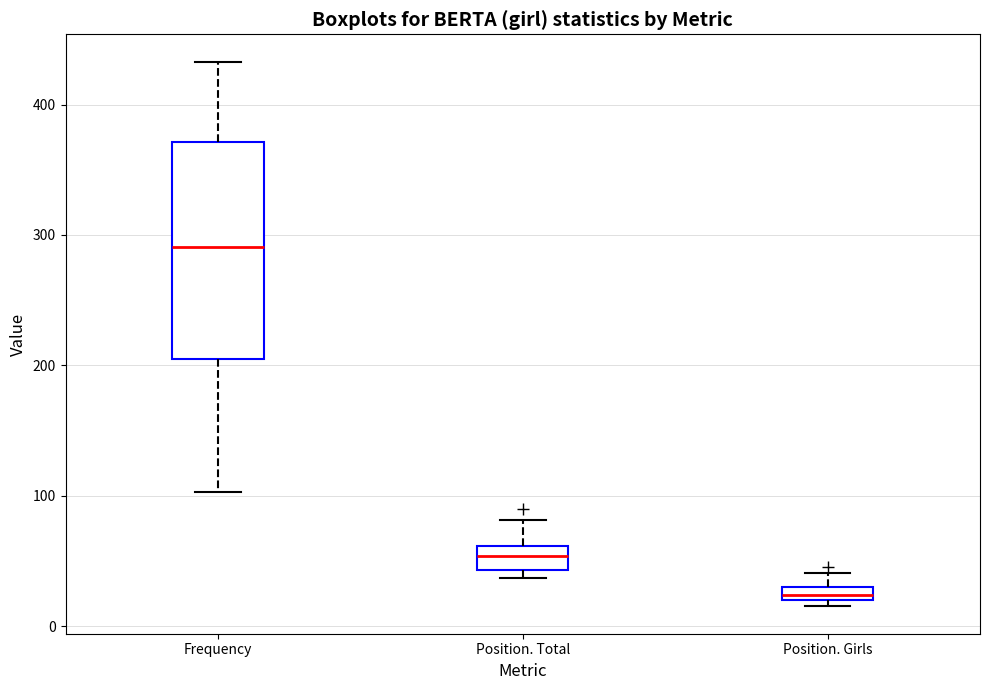

Where does the upper whisker of the box for Frequency end on the y-axis? The values are not printed on the chart, so give them approximately, as read against the axis.

430